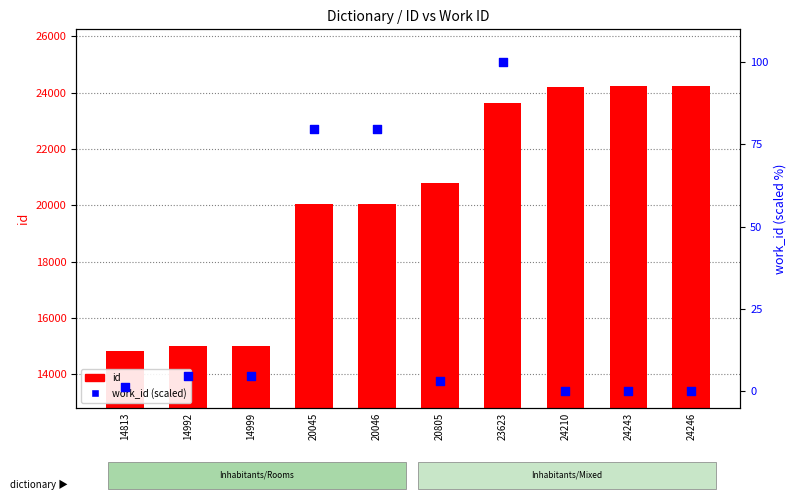

Which series reaches the minimum Y coordinate?

work_id (scaled)